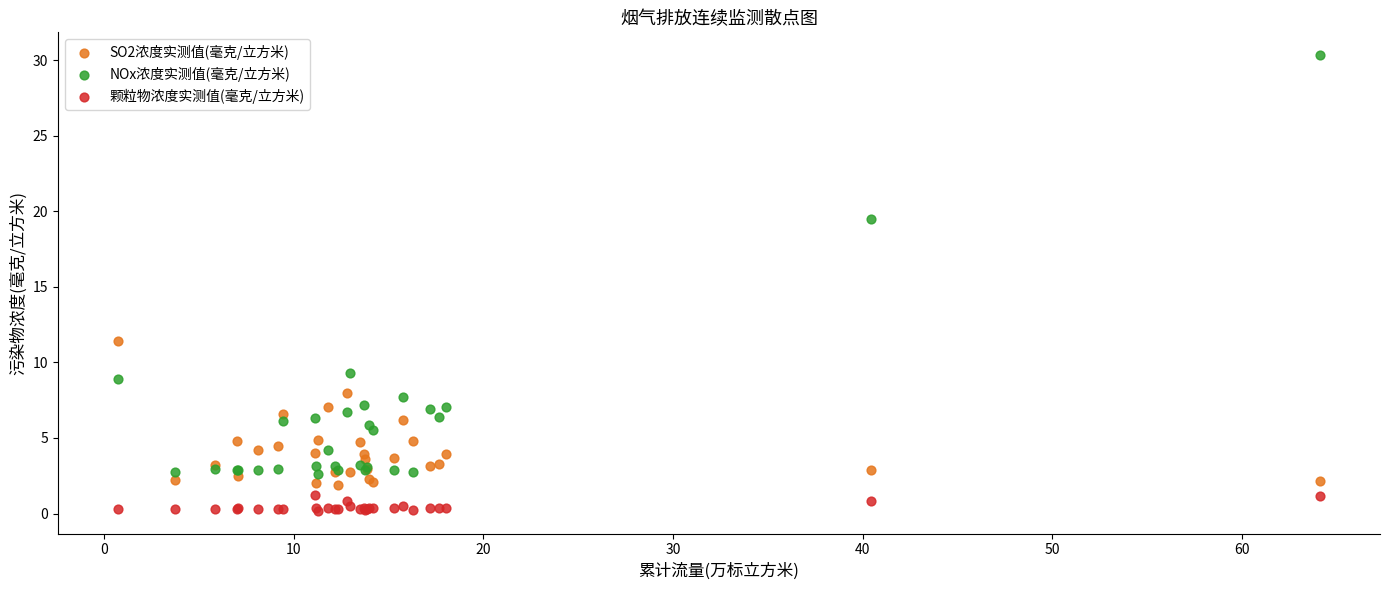

What is the X range (max minus min) for the scatter plot?

63.4